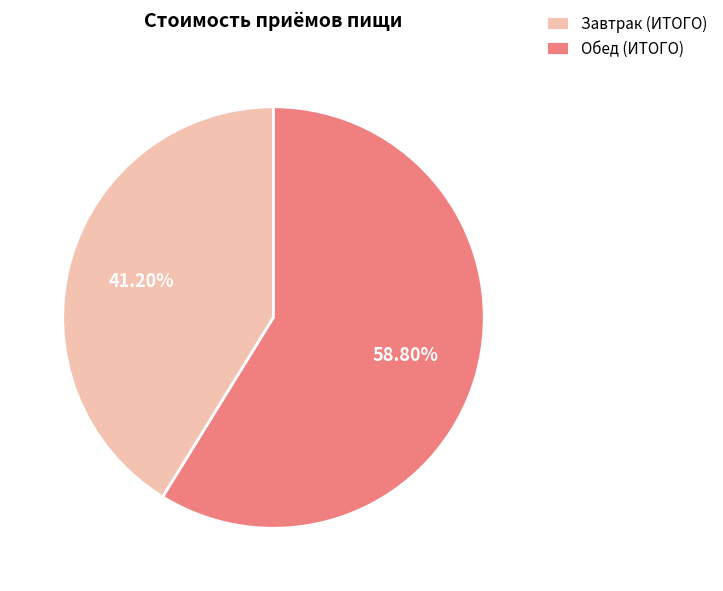

What is the ratio of the value at Обед (ИТОГО) to the value at Завтрак (ИТОГО)?

1.4